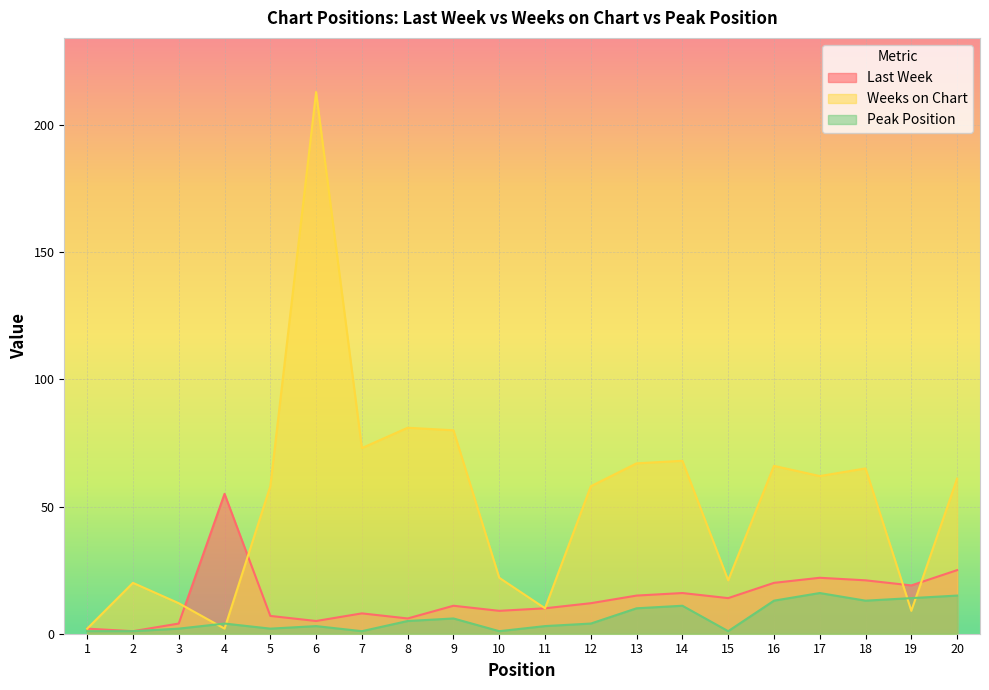

What is the sum of all Weeks on Chart values?

1050